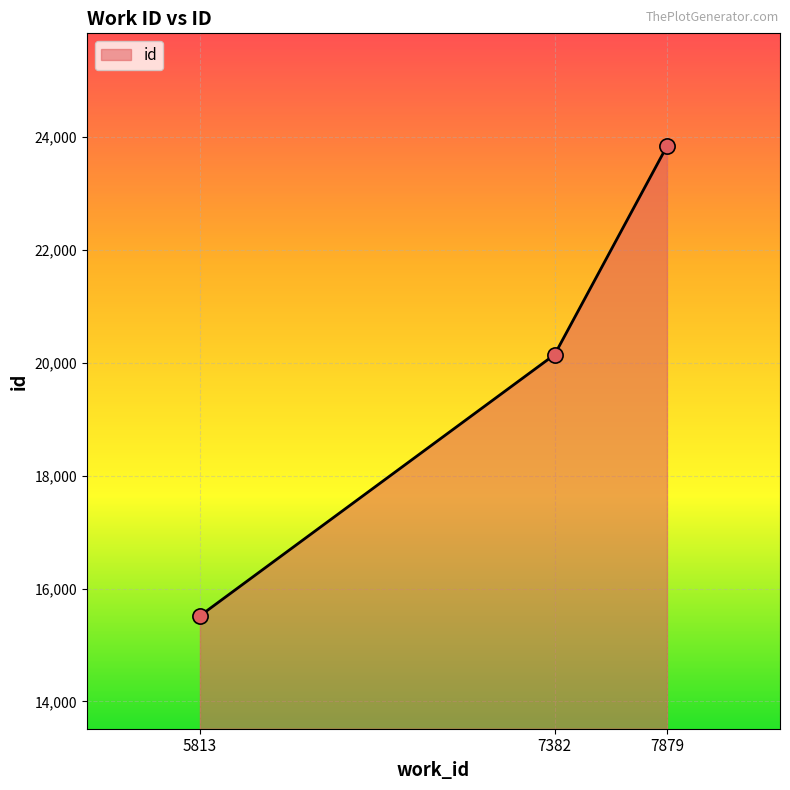

Between 7382 and 5813, which is larger?

7382